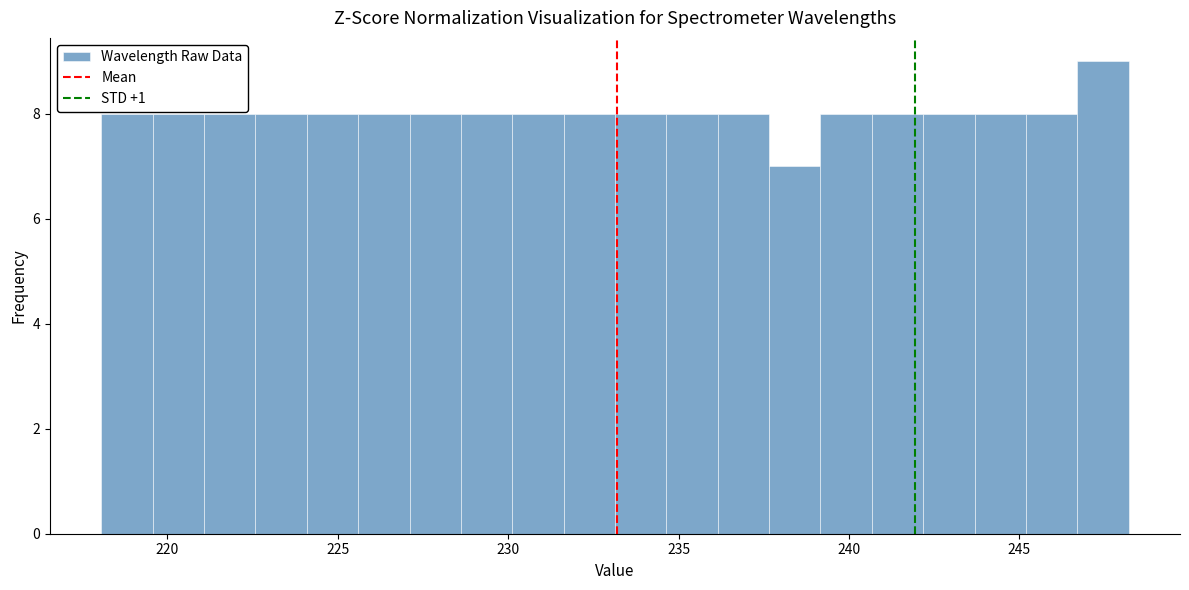

Read against the x-axis, roughly where is the centre of the tallest bar?

247.5